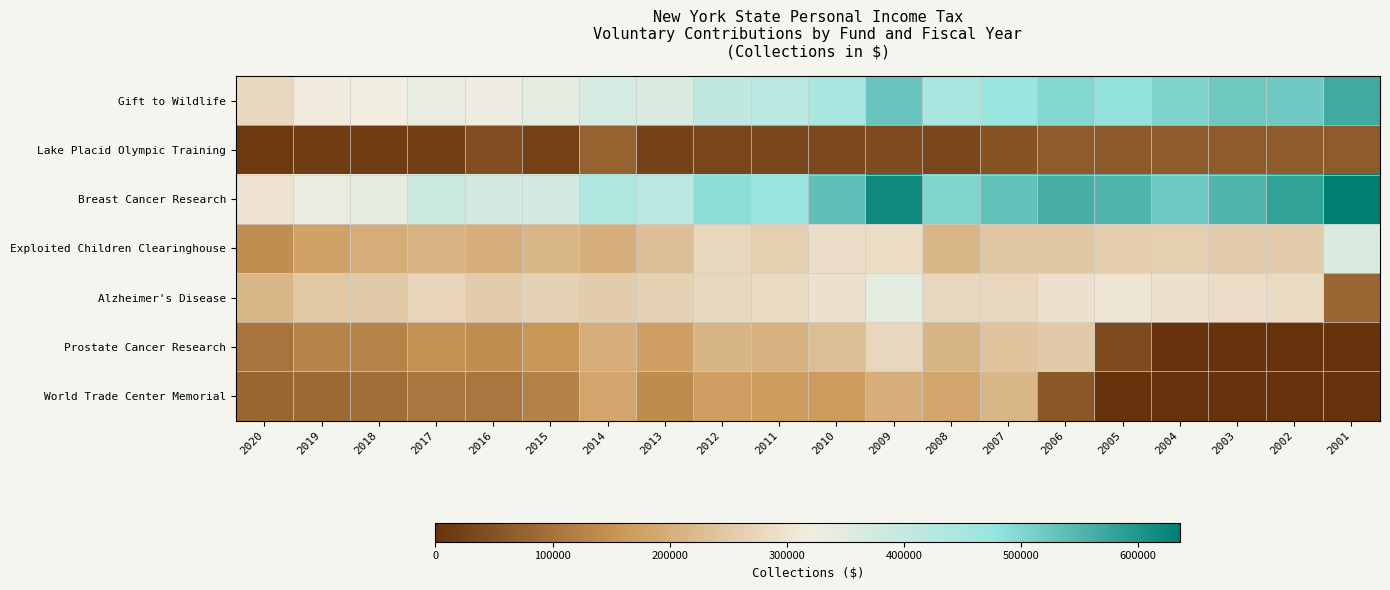

At 2009, list the series in order from smallest to largest.

Lake Placid Olympic Training, World Trade Center Memorial, Prostate Cancer Research, Exploited Children Clearinghouse, Alzheimer's Disease, Gift to Wildlife, Breast Cancer Research